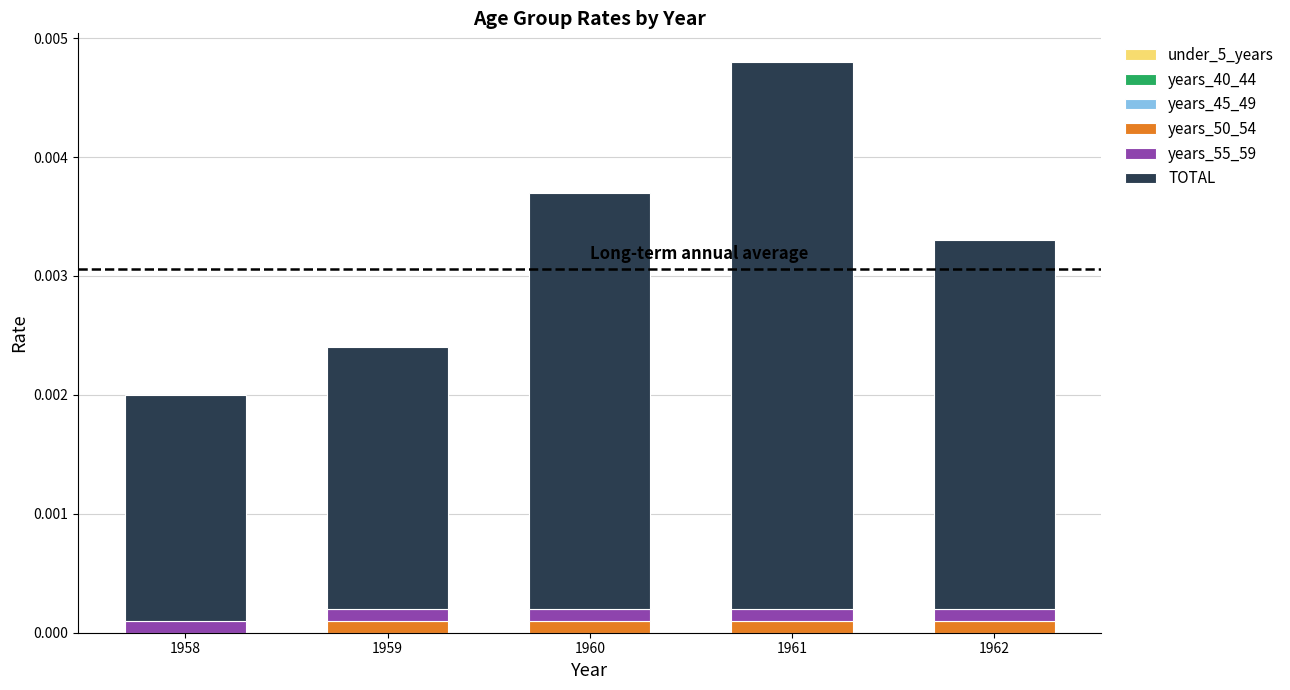

True or false: years_50_54 has a value of 0.0 at 1962.

True